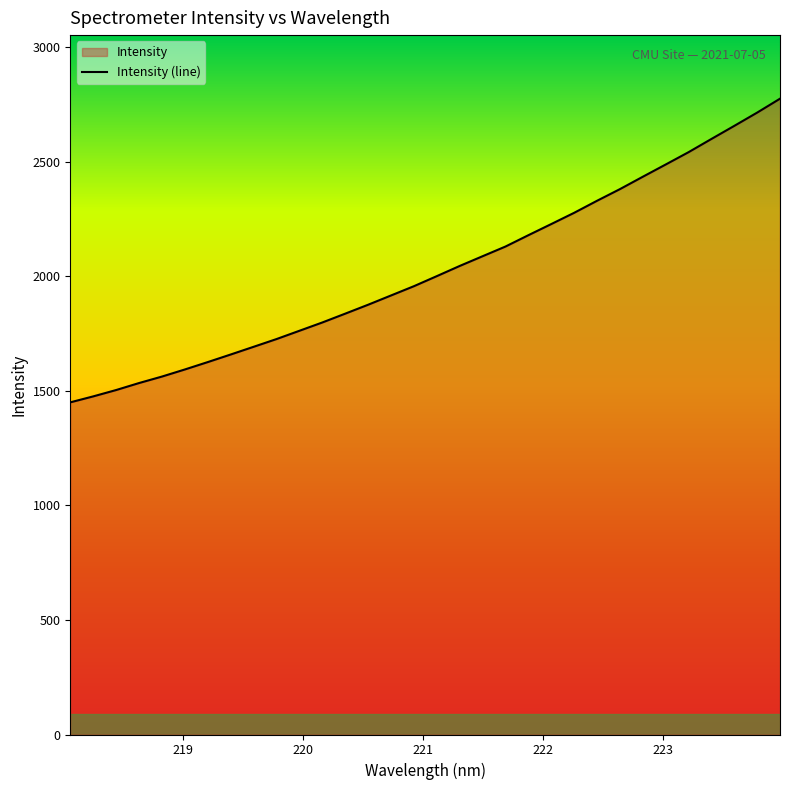

What is the smallest value displayed?

1449.5